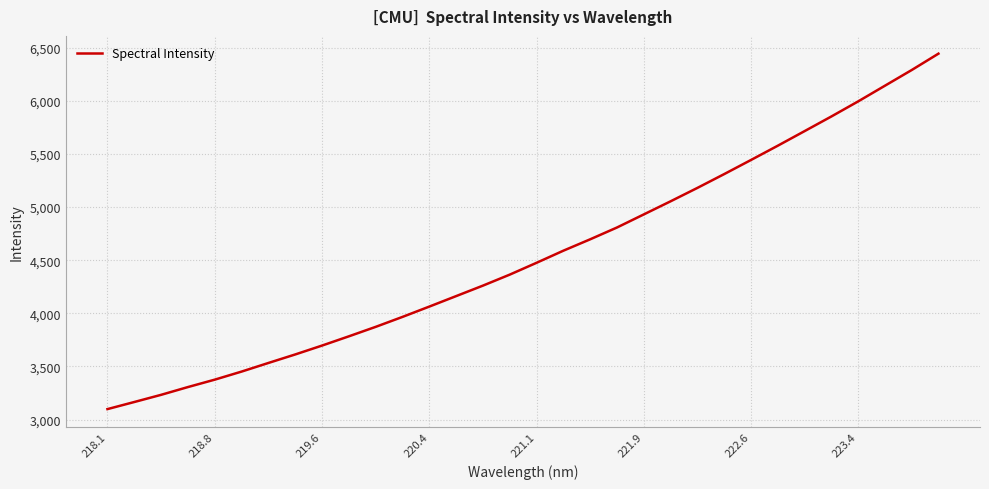

True or false: the data has more than 2 interior local peaks.

False